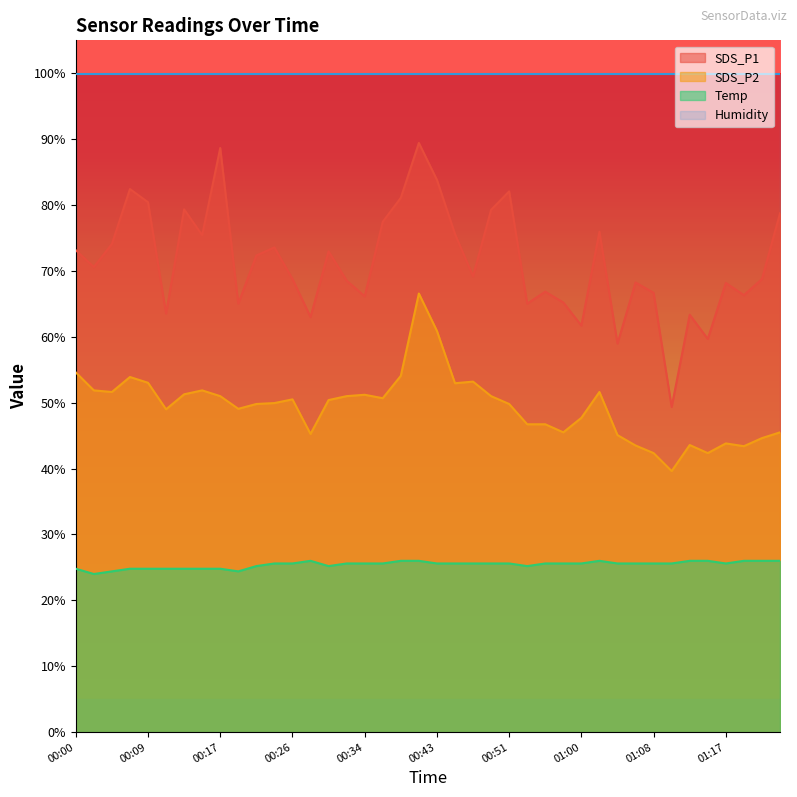

True or false: SDS_P1 and Temp cross at least once.

False